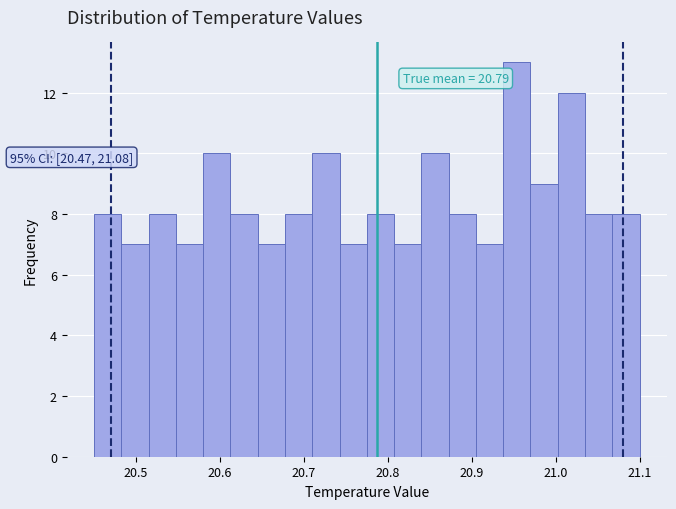

Around what value on the x-axis is the tallest bar? Give the approximate position of its centre, as read against the axis.

20.95